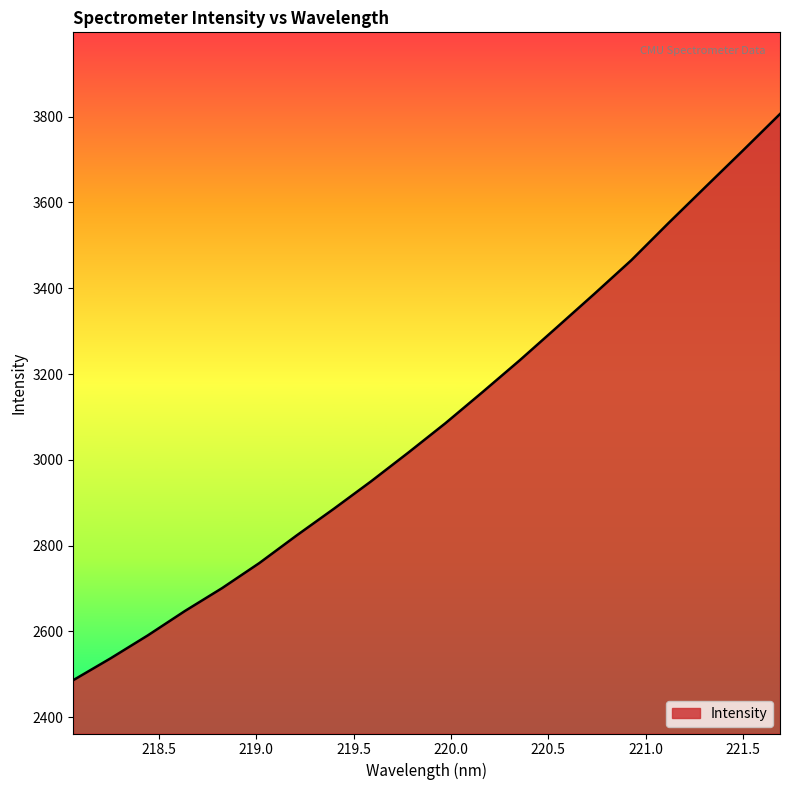

What is the sum of all values?

61749.8